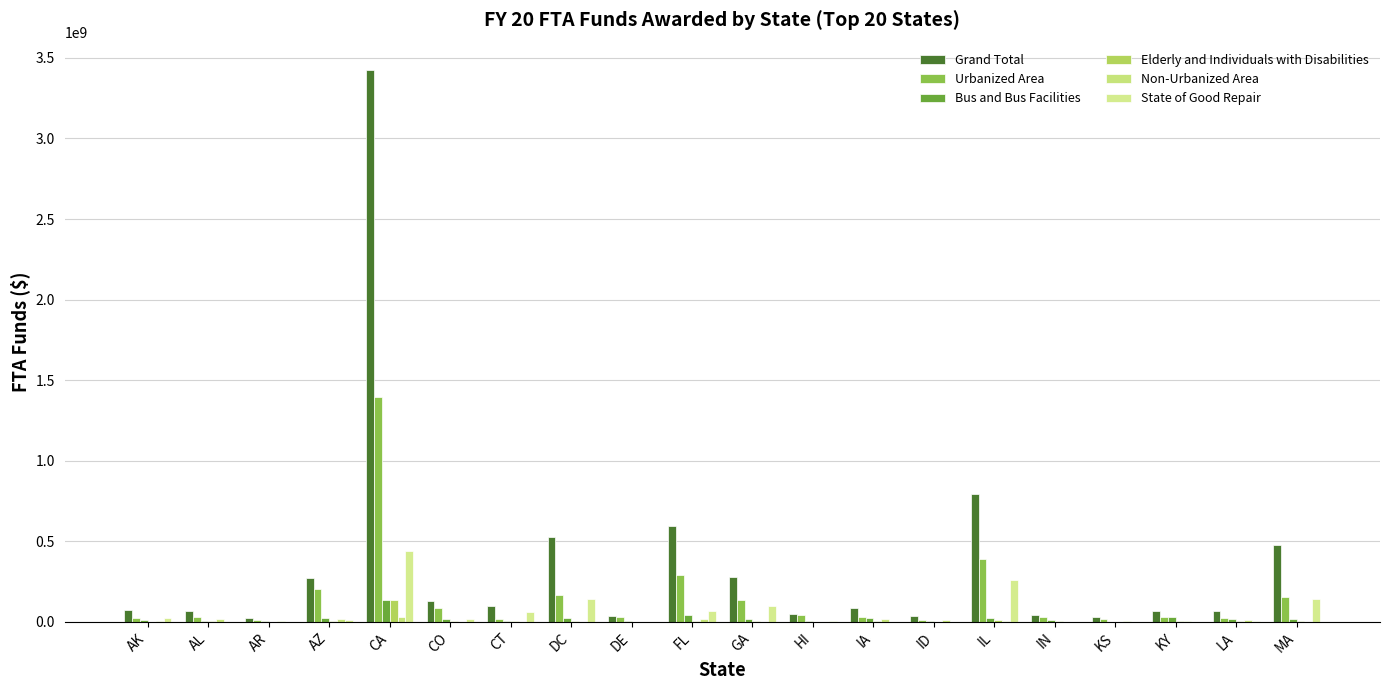

How many groups of bars are there?

20